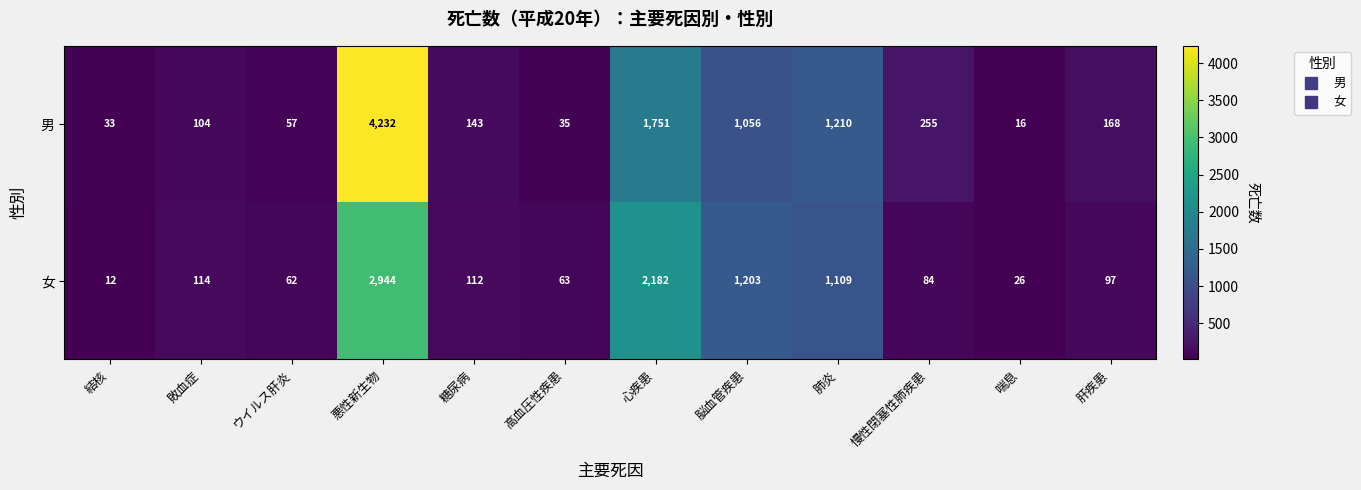

Rank the series at 脳血管疾患 from highest to lowest value.

女, 男